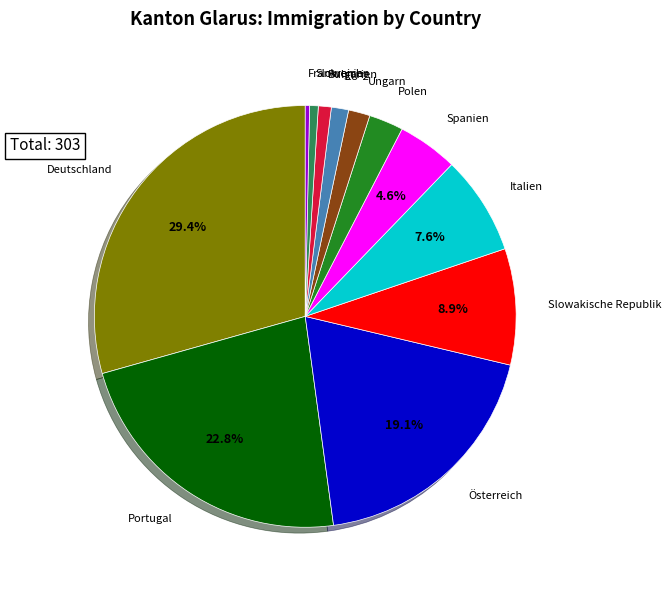

How many slices are in this pie chart?

12